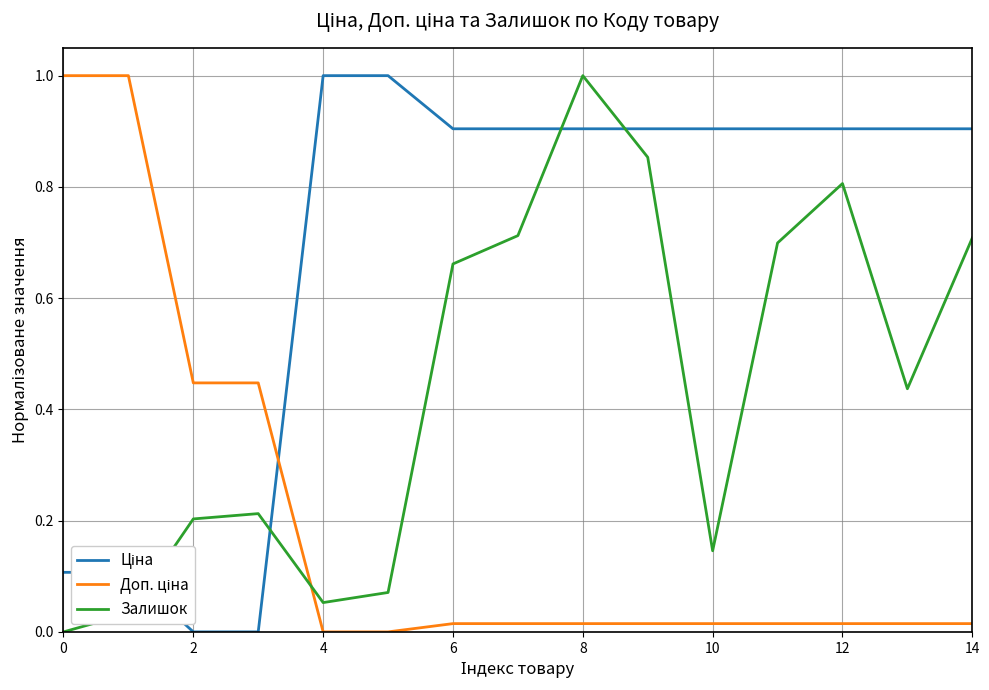

What is the difference between the maximum and minimum values in the Залишок series?

1.0